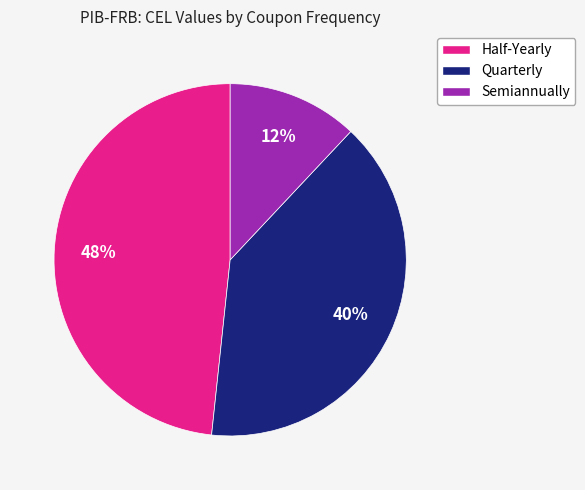

Between Semiannually and Quarterly, which is larger?

Quarterly